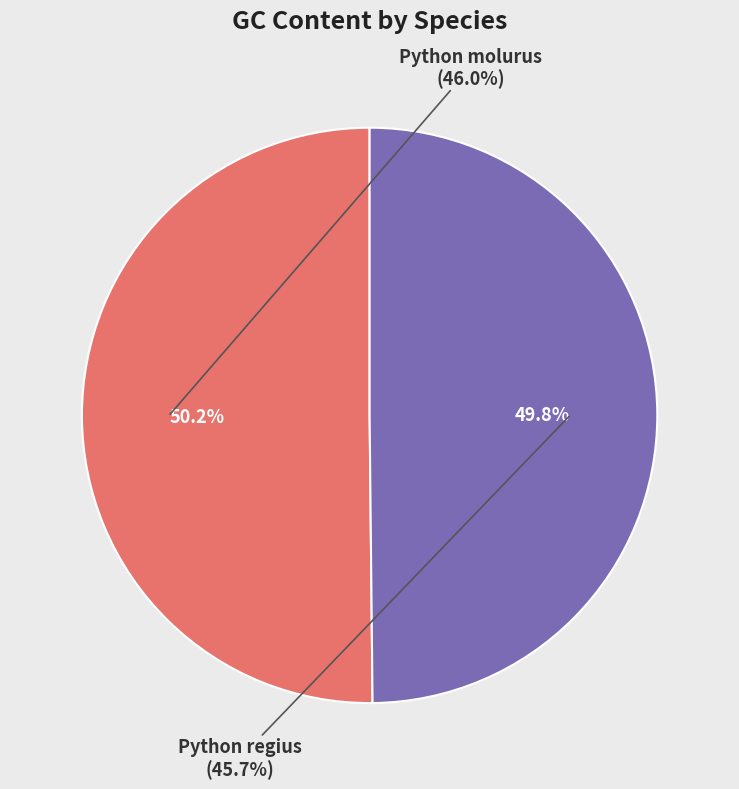

True or false: Python regius accounts for 58% of the total.

False